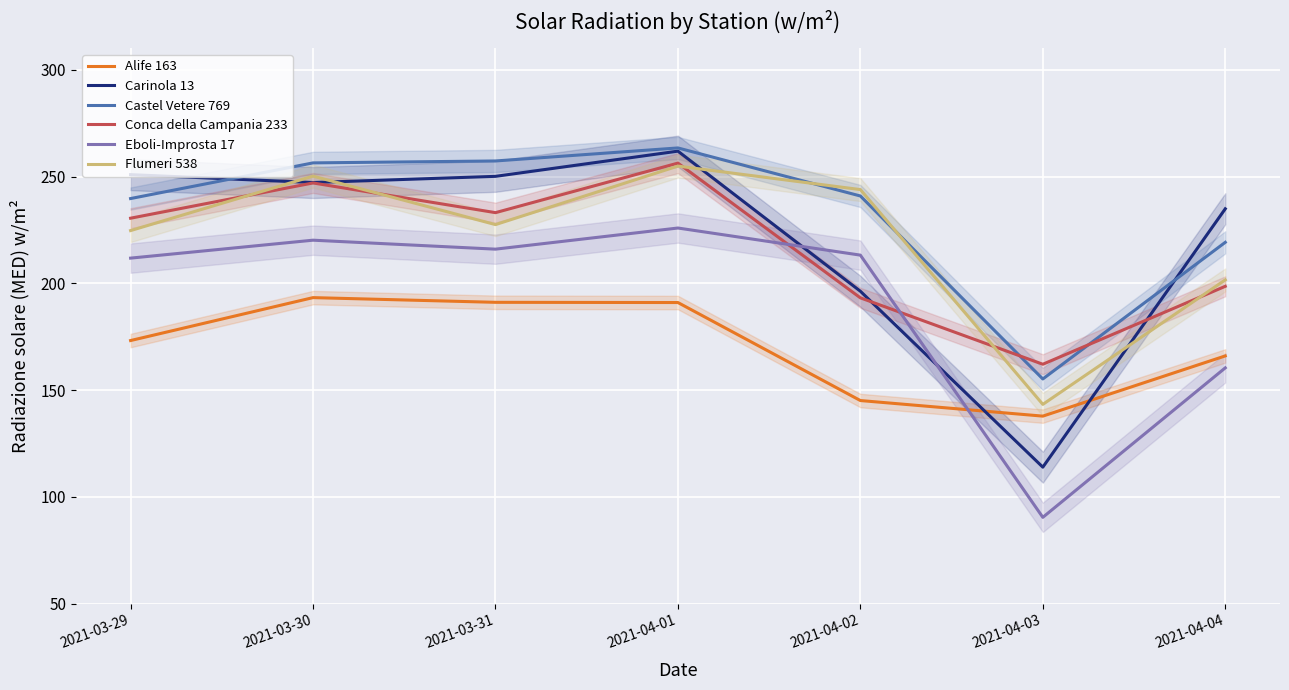

Which series has the largest range (max minus min)?

Carinola 13